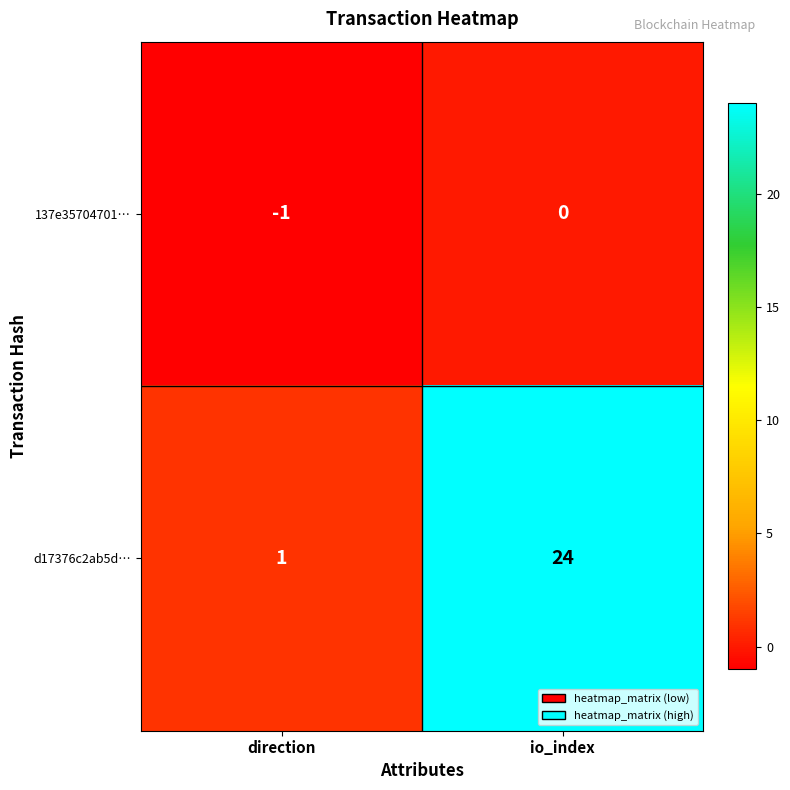

Where is d17376c2ab5d… nearest to the value 12?

direction